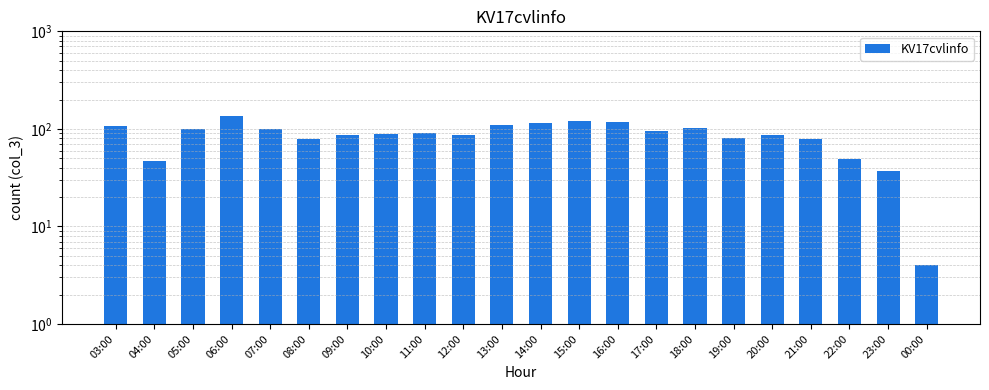

What is the difference between the values at 11:00 and 15:00?

30